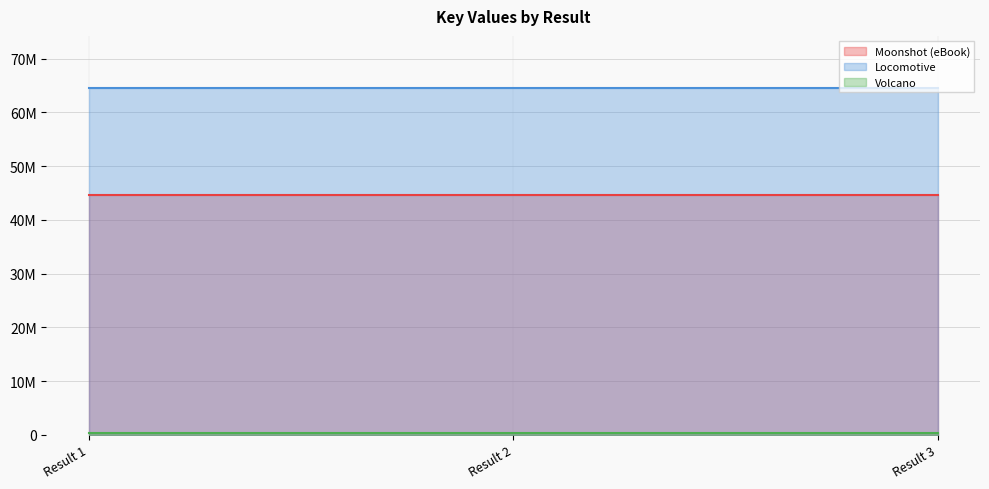

At which category is the sum across all series the highest?

Result 1